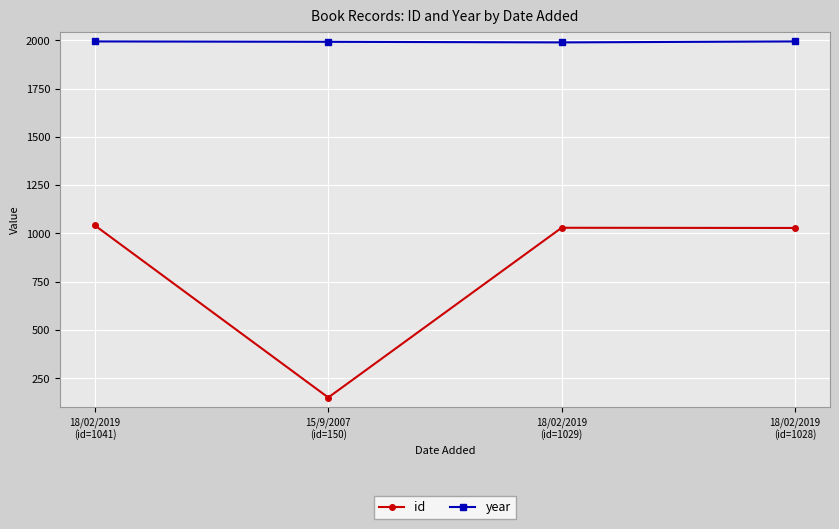

Rank the series by their maximum value, from lowest to highest.

id, year